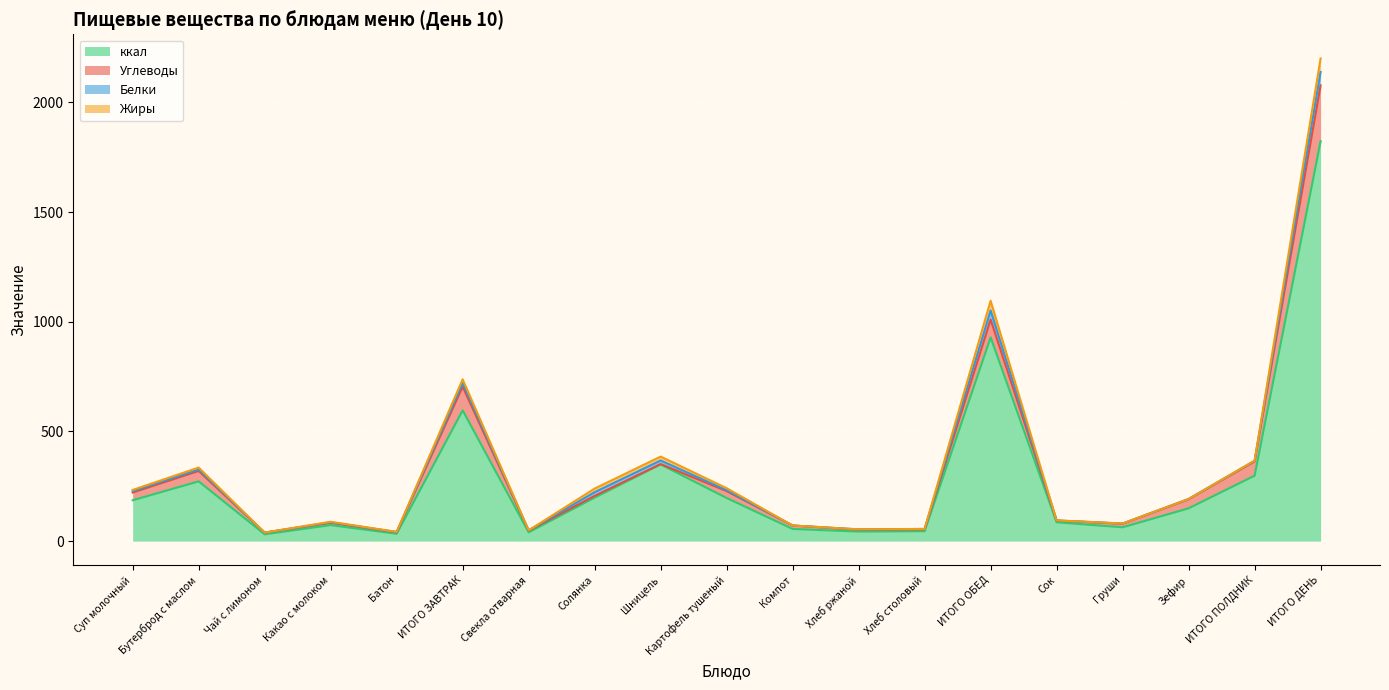

At which label does Углеводы first exceed 15?

Суп молочный